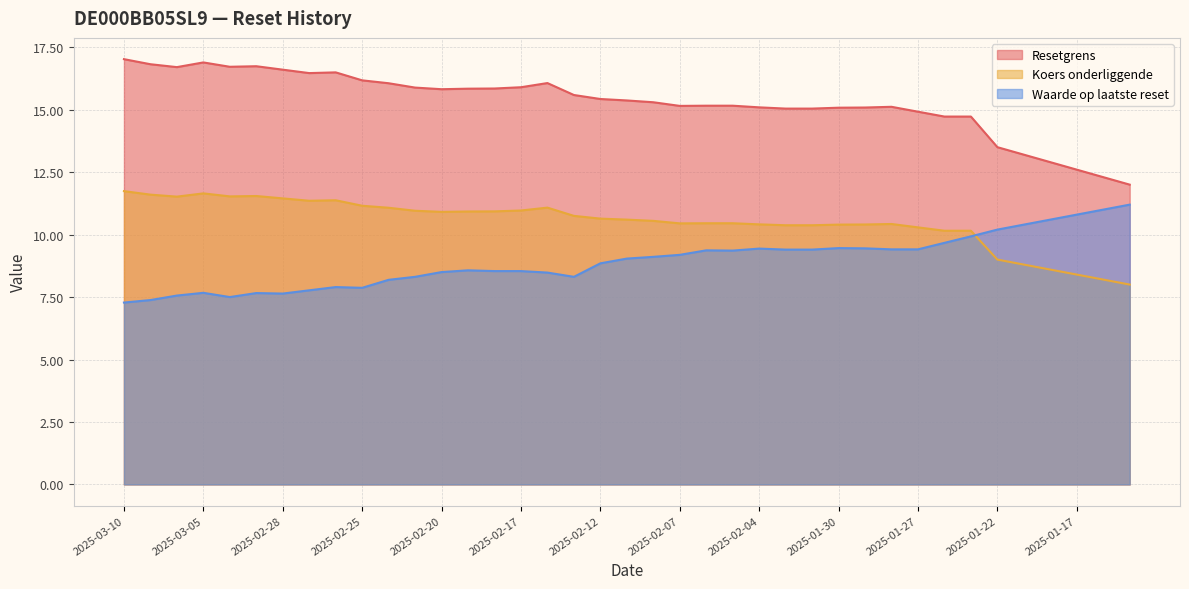

What is the total value across all series at 2025-02-21?

35.1